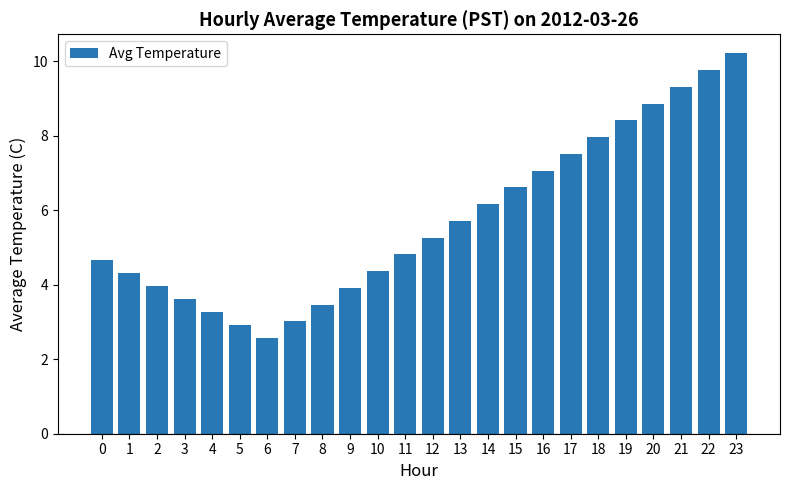

At which label is the value closest to 6?

14